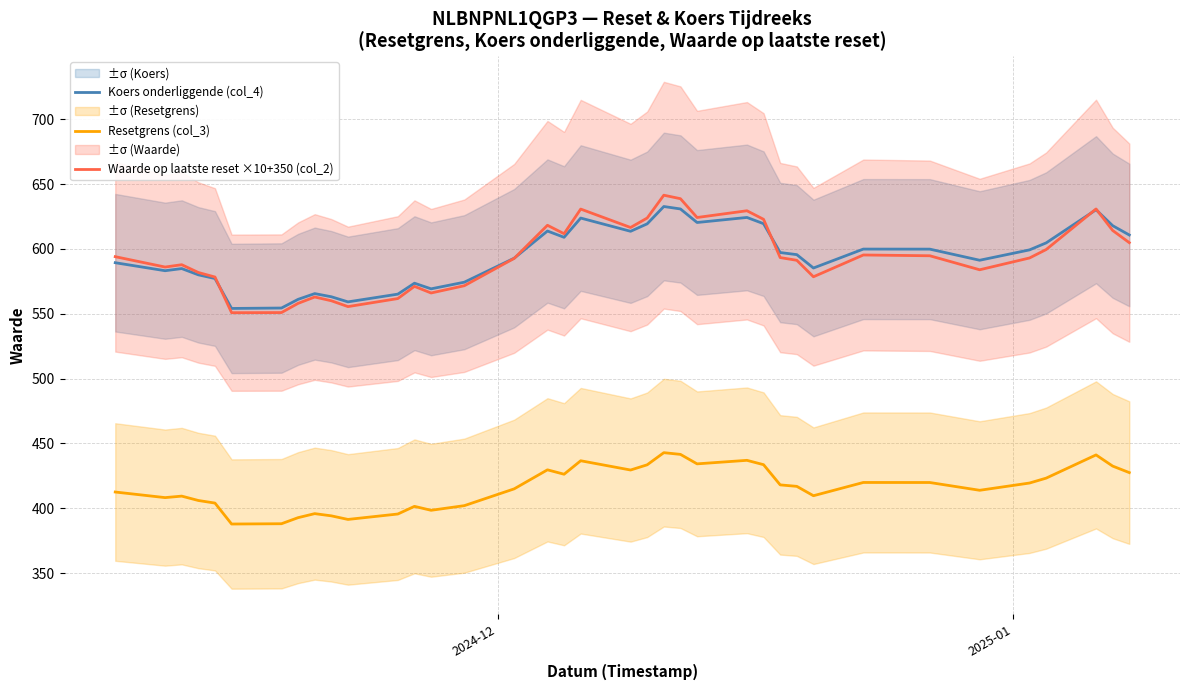

True or false: Resetgrens (col_3) and Koers onderliggende (col_4) cross at least once.

False